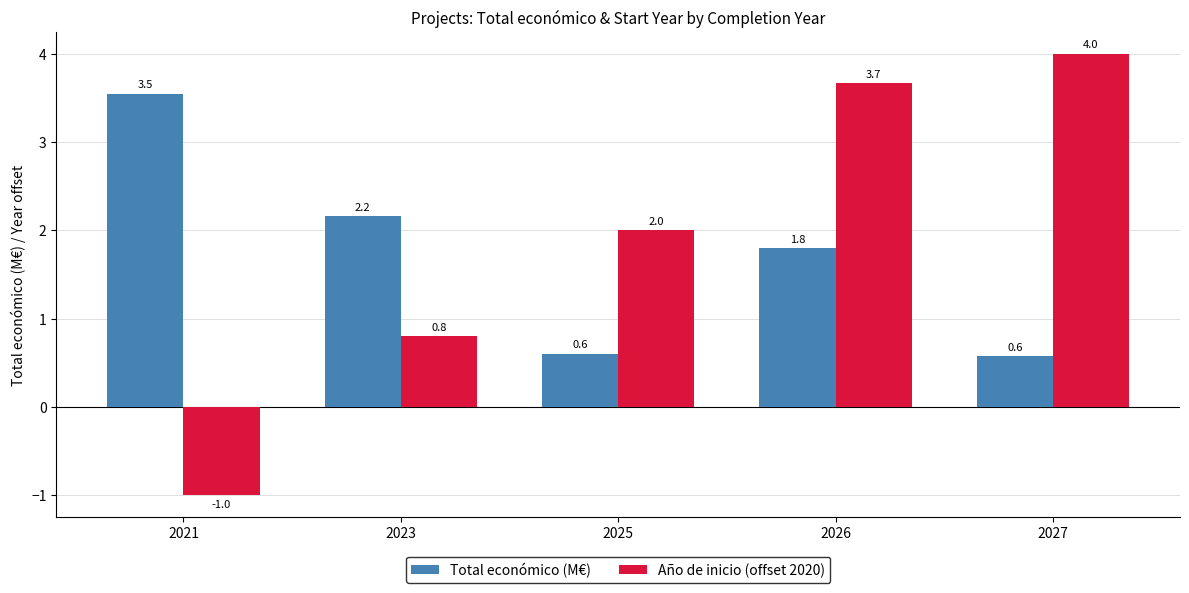

At which category does the chart reach its peak across all series?

2027